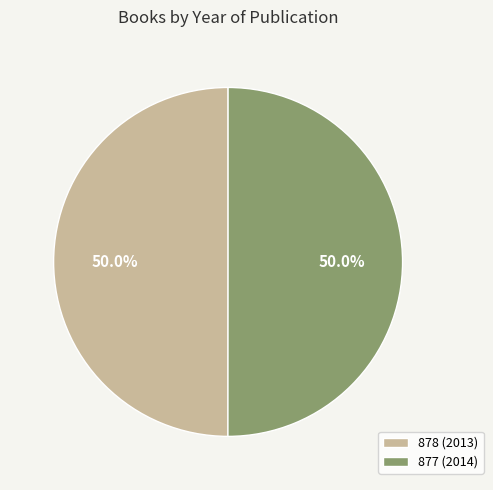

True or false: 878 (2013) accounts for 50% of the total.

True